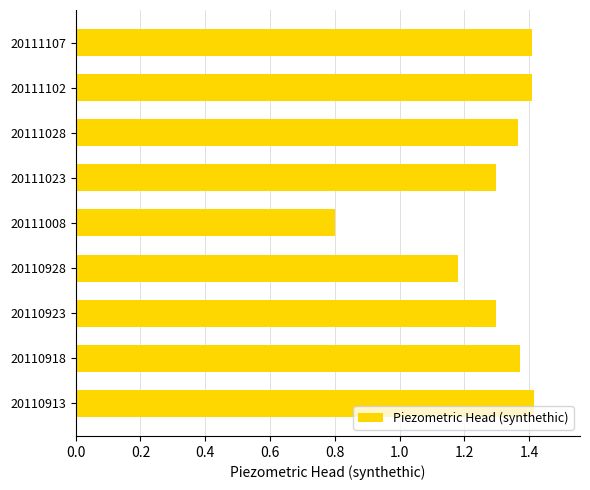

Are the bars horizontal?

Yes